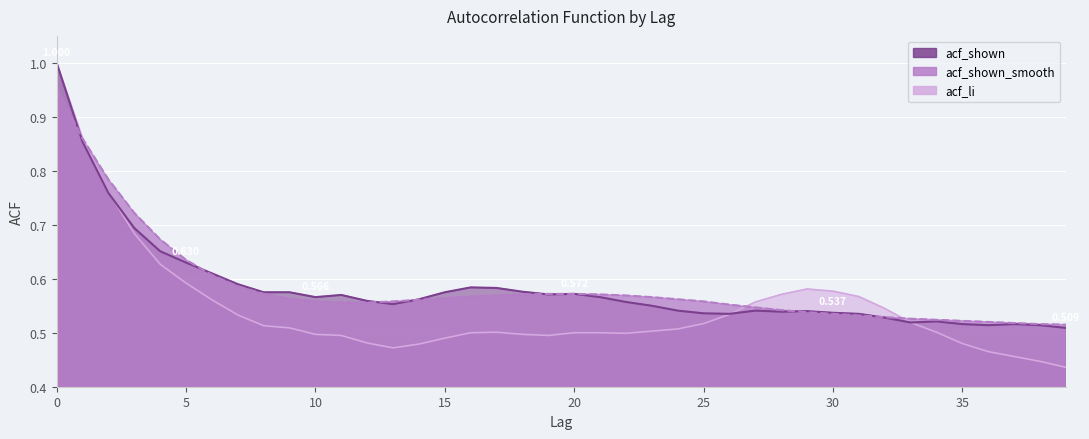

Which series has the largest total across all categories?

acf_shown_smooth